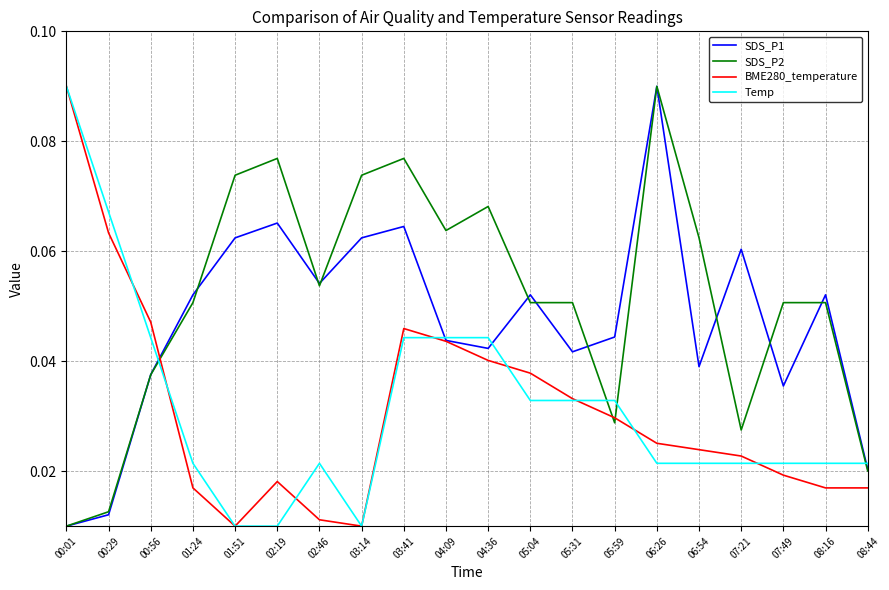

Count the SDS_P2 values in the range 0 to 1.

20